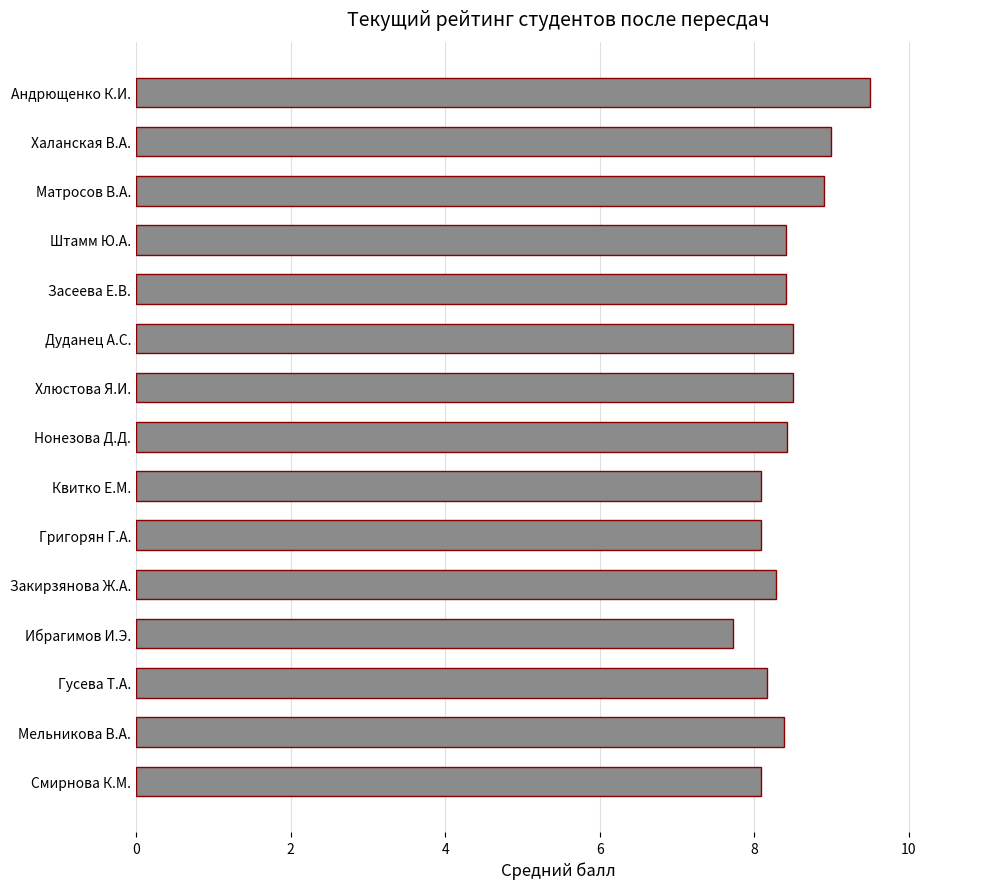

What is the sum of the values at Матросов В.А. and Штамм Ю.А.?

17.3